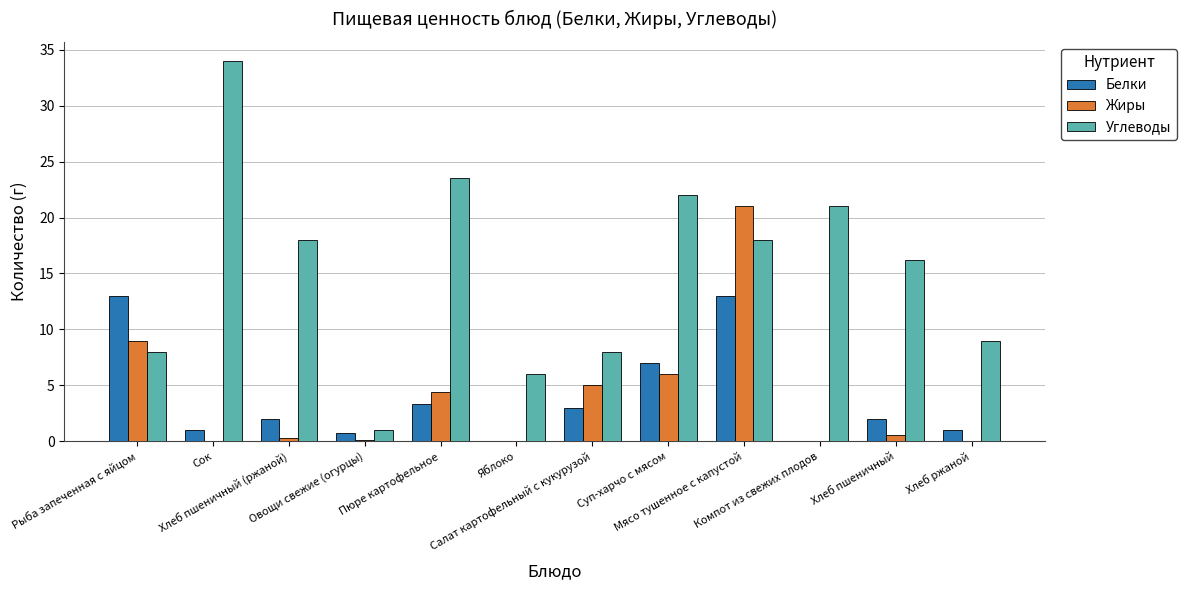

How many groups of bars are there?

12